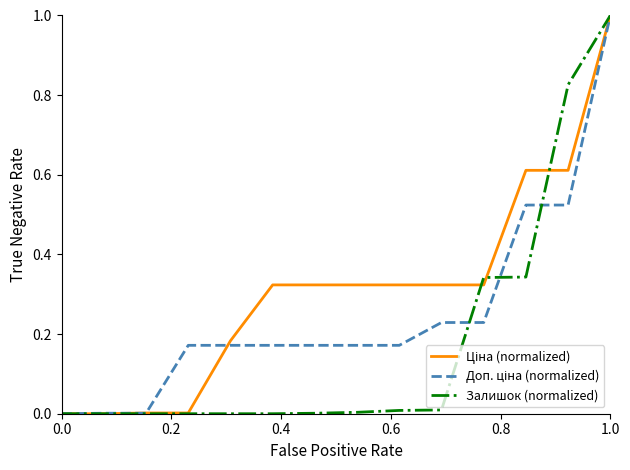

What is the maximum value shown in the chart?

1.0